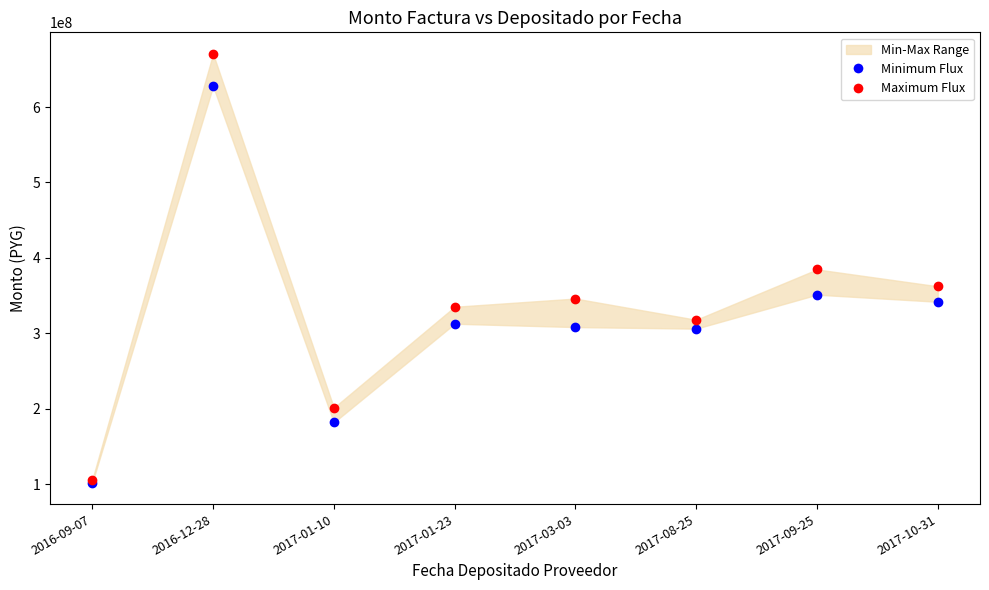

At which label is Minimum (Deposited) closest to 364812195?

2017-09-25